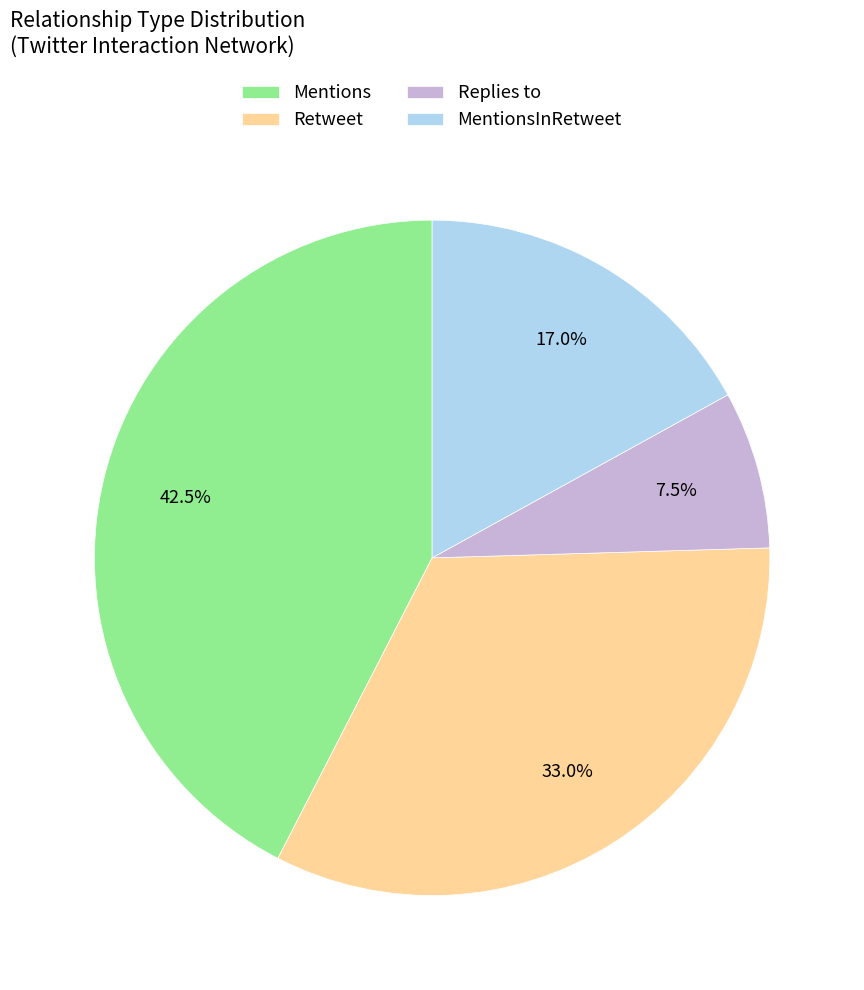

Which slice is the smallest?

Replies to